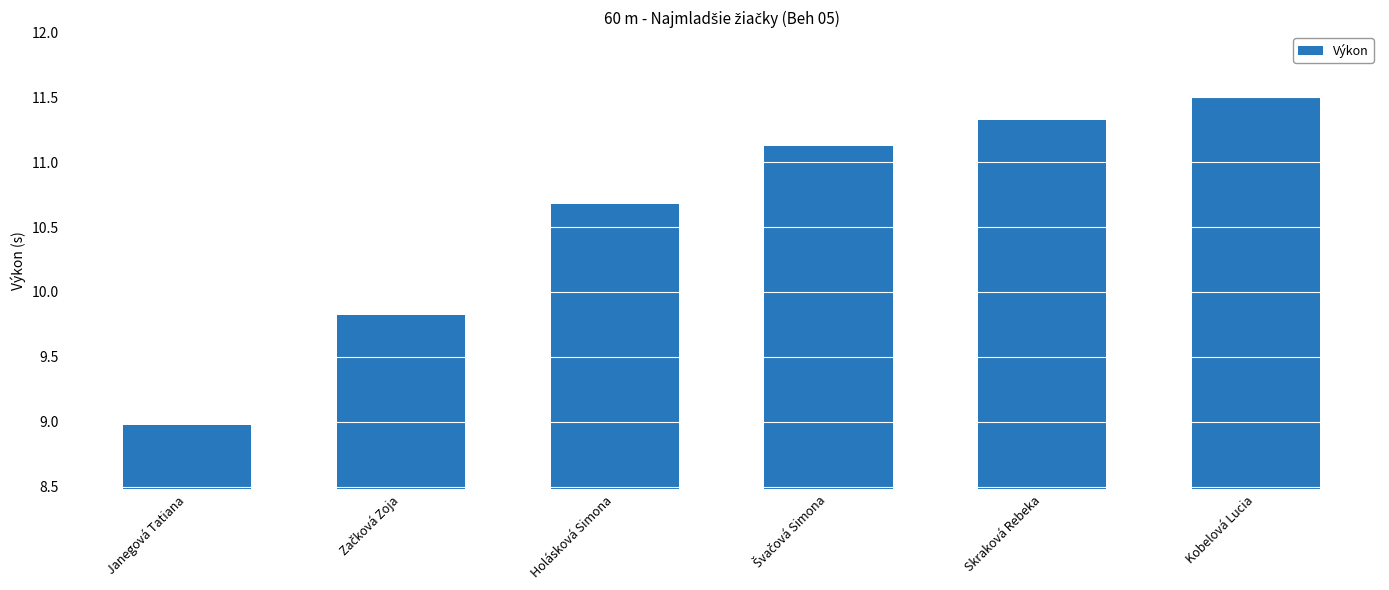

True or false: the data shows 11.3 at Skraková Rebeka.

True